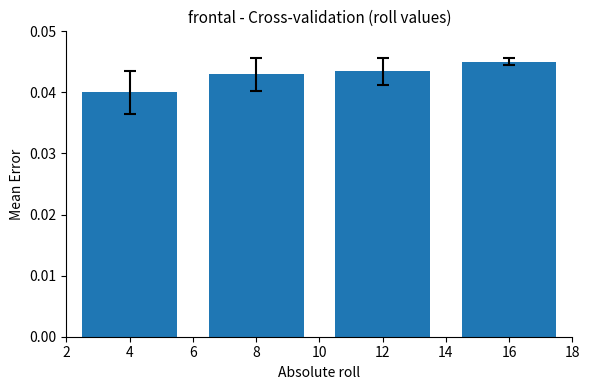

Which label corresponds to the largest value in the chart?

16